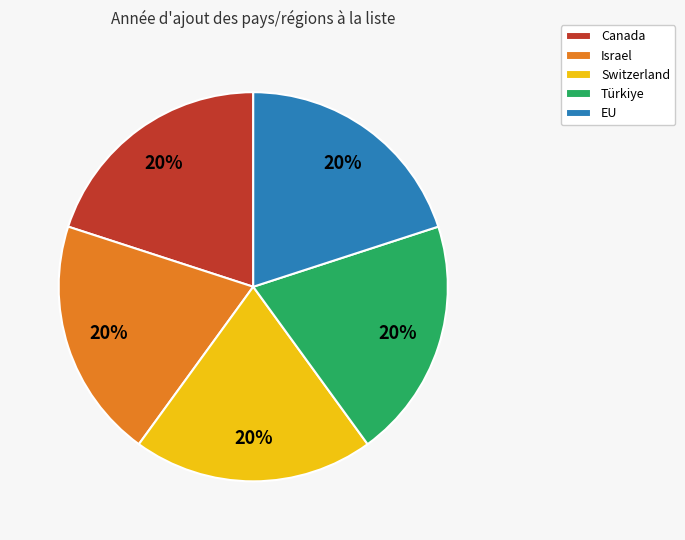

To the nearest percent, what portion does Switzerland represent?

20%